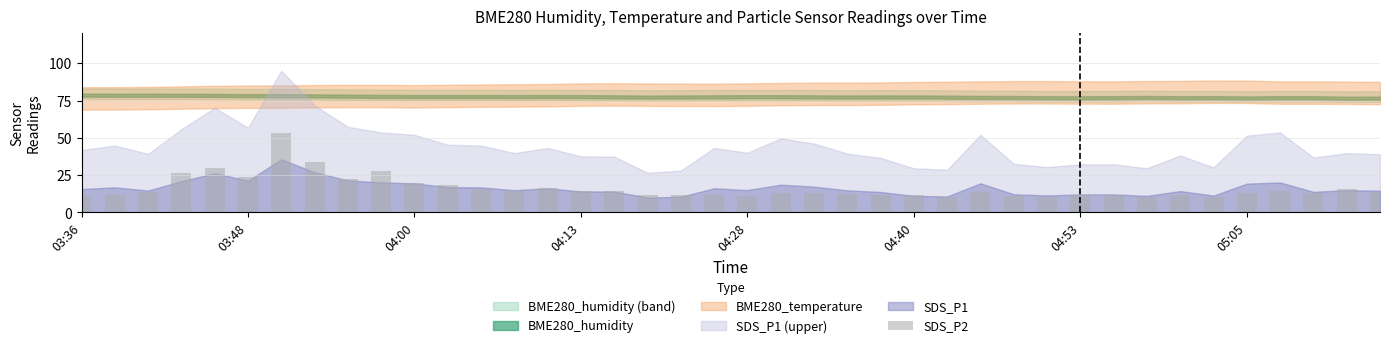

Are the bars grouped side by side (vs. stacked)?

No